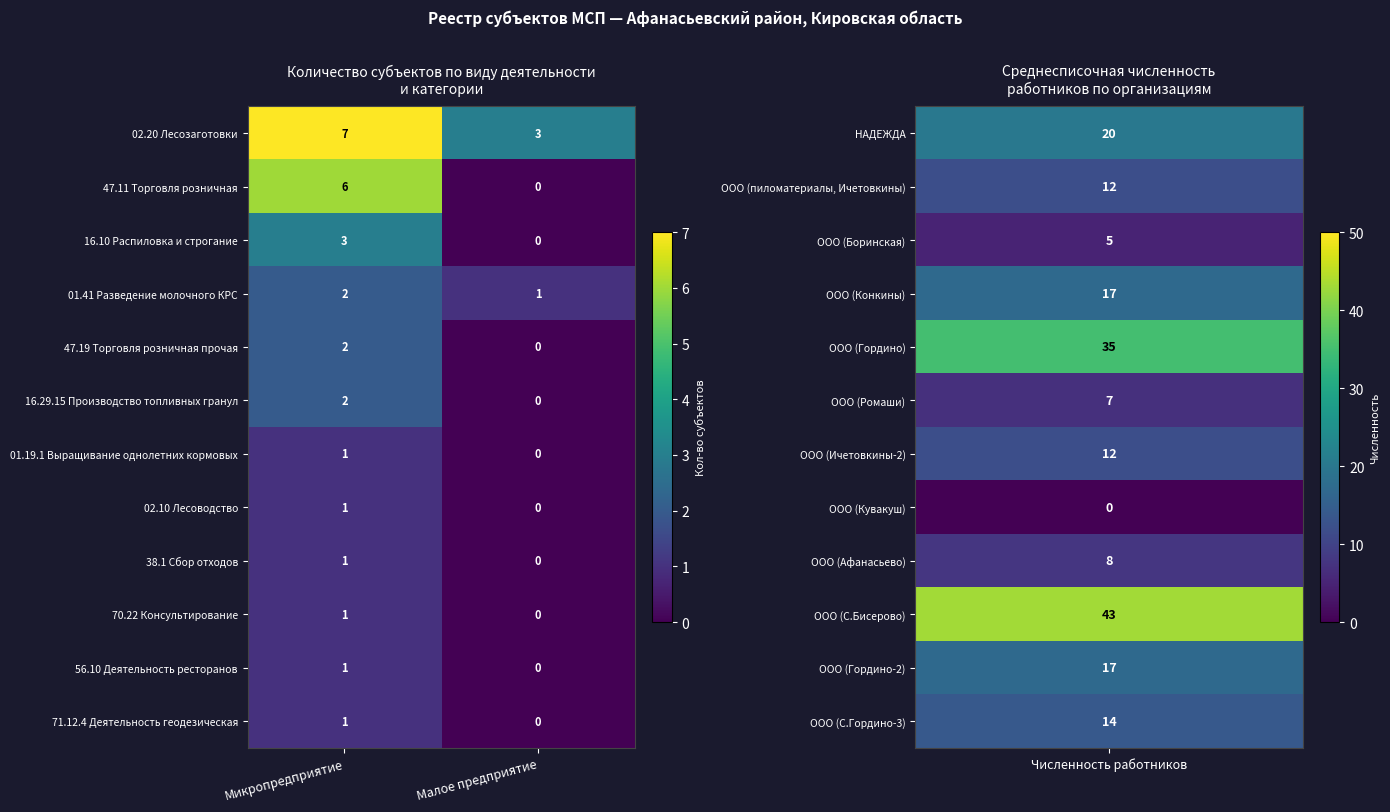

Reading right to left, what are all the values shown in this chart?

02.20 Лесозаготовки: Малое предприятие=3	Микропредприятие=7
47.11 Торговля розничная: Малое предприятие=0	Микропредприятие=6
16.10 Распиловка и строгание: Малое предприятие=0	Микропредприятие=3
01.41 Разведение молочного КРС: Малое предприятие=1	Микропредприятие=2
47.19 Торговля розничная прочая: Малое предприятие=0	Микропредприятие=2
16.29.15 Производство топливных гранул: Малое предприятие=0	Микропредприятие=2
01.19.1 Выращивание однолетних кормовых: Малое предприятие=0	Микропредприятие=1
02.10 Лесоводство: Малое предприятие=0	Микропредприятие=1
38.1 Сбор отходов: Малое предприятие=0	Микропредприятие=1
70.22 Консультирование: Малое предприятие=0	Микропредприятие=1
56.10 Деятельность ресторанов: Малое предприятие=0	Микропредприятие=1
71.12.4 Деятельность геодезическая: Малое предприятие=0	Микропредприятие=1